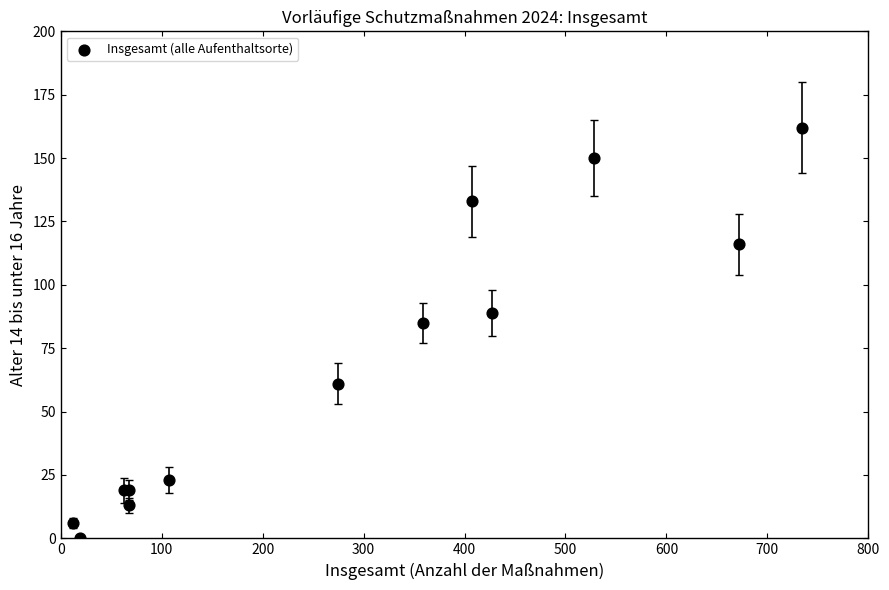

What Y value in the scatter plot is closest to 81?

85